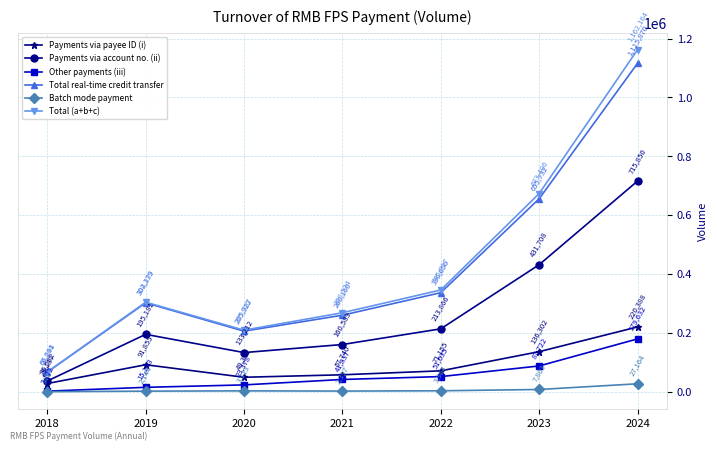

True or false: Batch mode payment and Payments via account no. (ii) intersect in this chart.

False